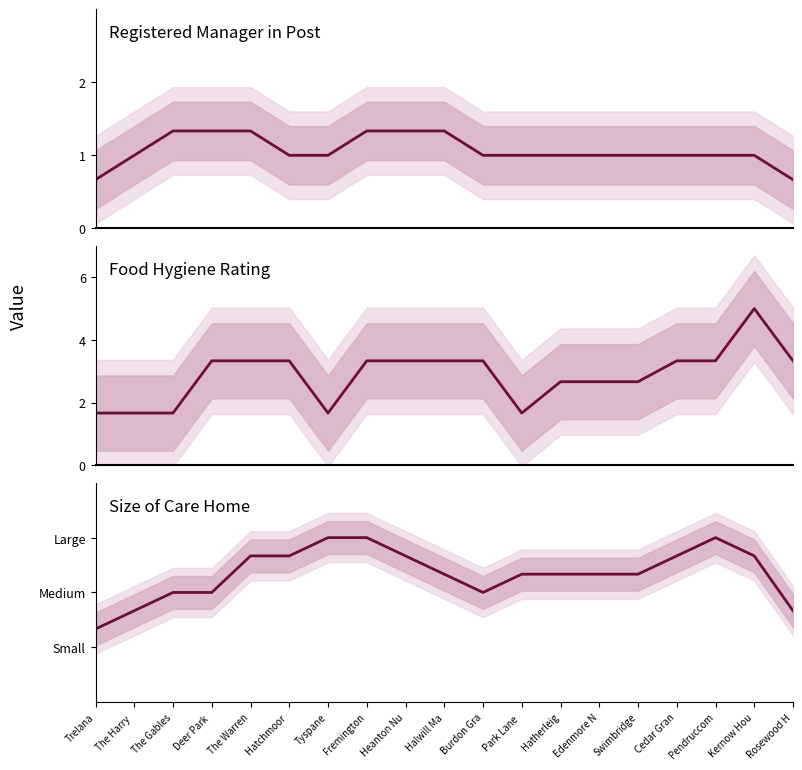

What is the label of the 7th point from the left?

Tyspane